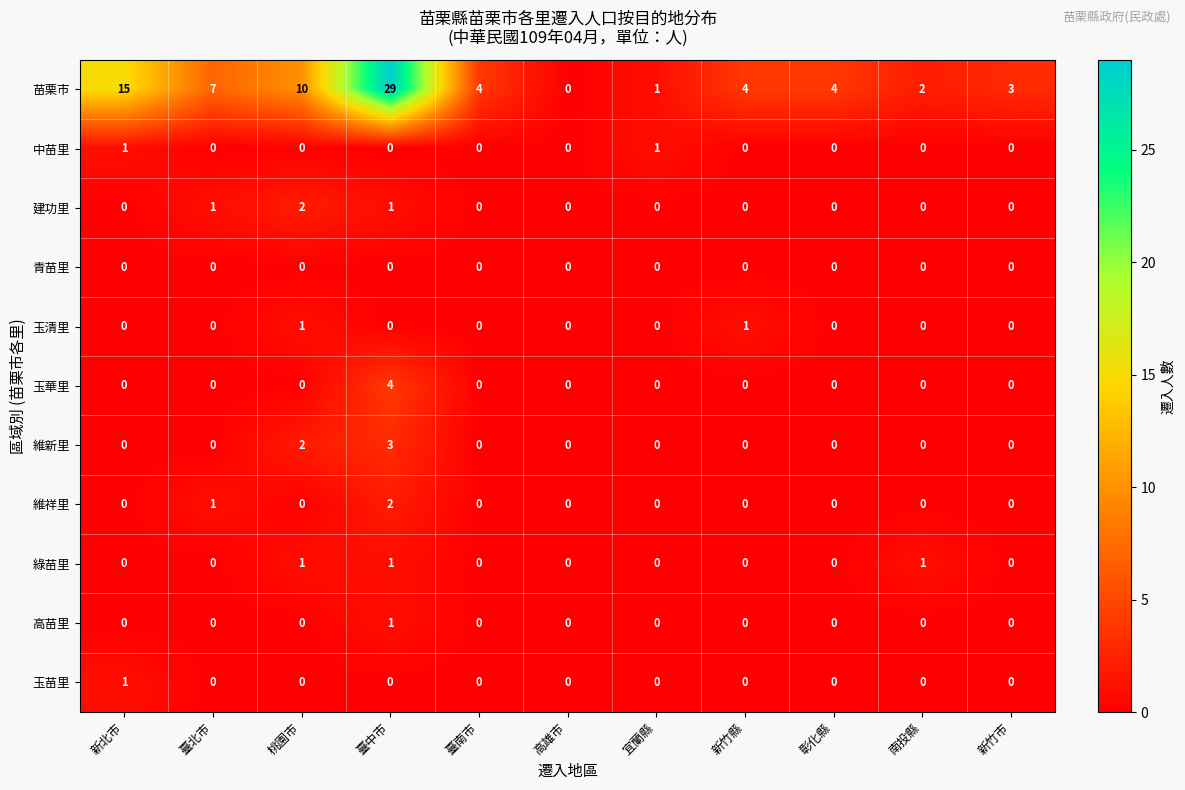

How many 玉苗里 values are between 0 and 1?

11